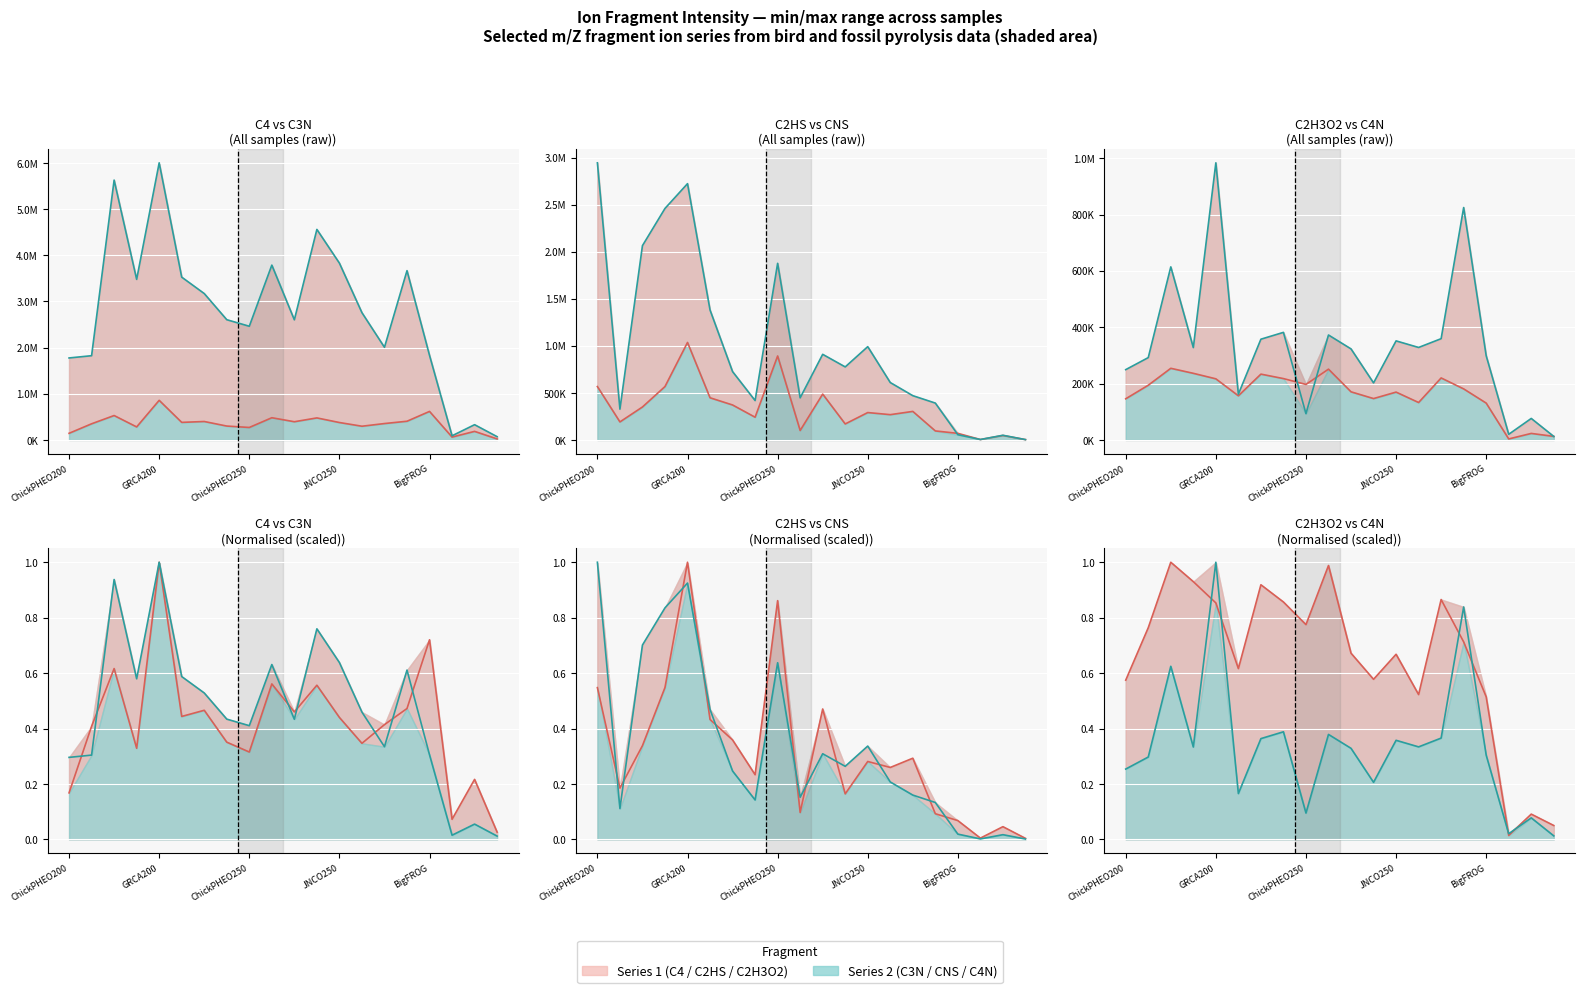

What is the difference between the maximum and second lowest values in the C2H3O2 series?

0.9